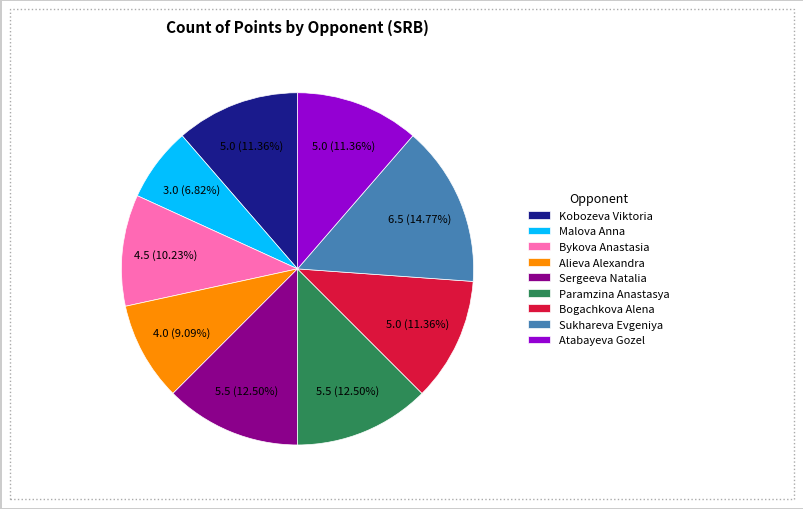

True or false: Kobozeva Viktoria accounts for 11% of the total.

True